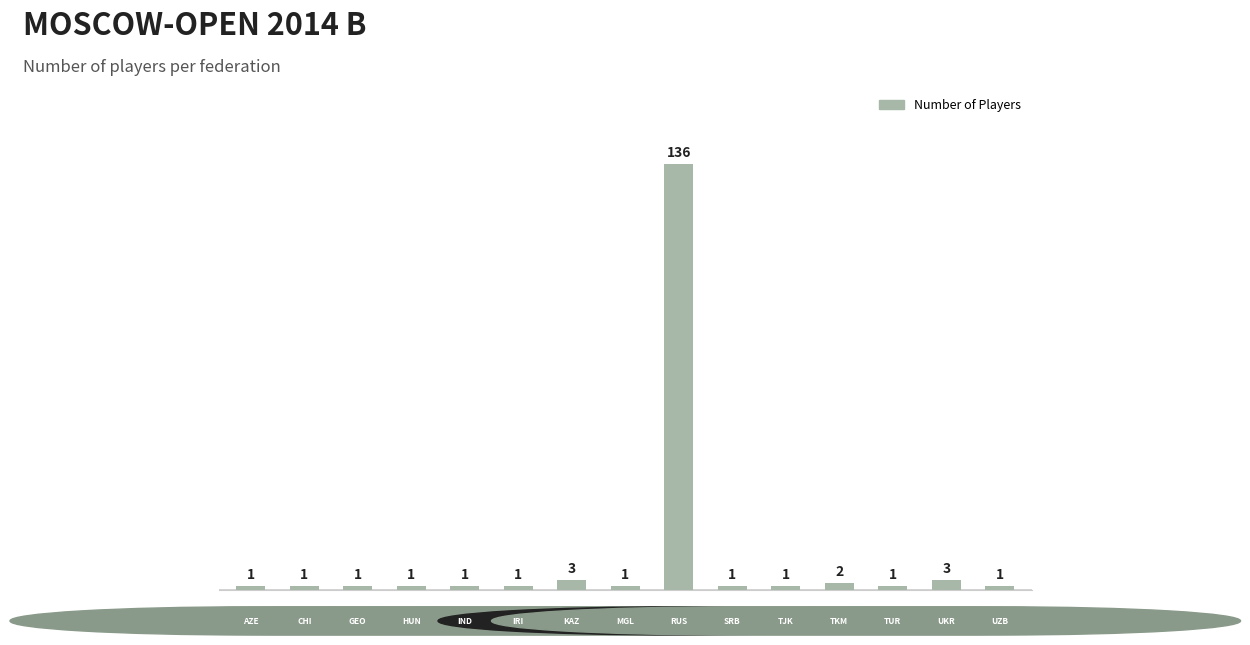

What is the maximum value shown in the chart?

136